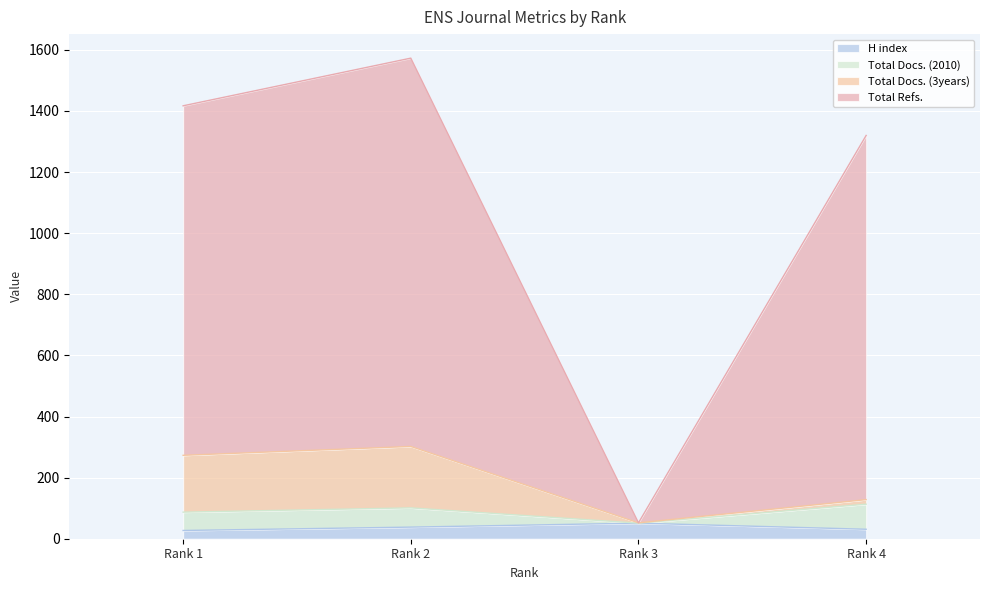

True or false: H index and Total Refs. intersect in this chart.

False